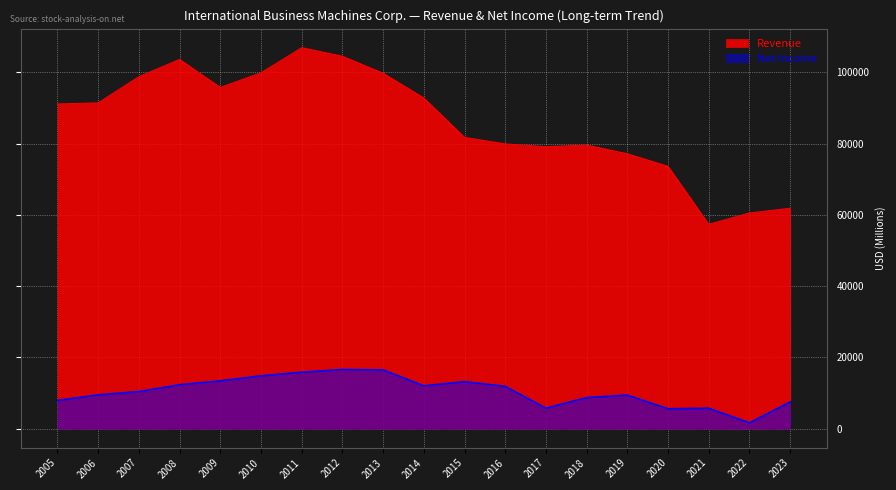

What are all the series names shown in the legend?

Revenue, Net Income